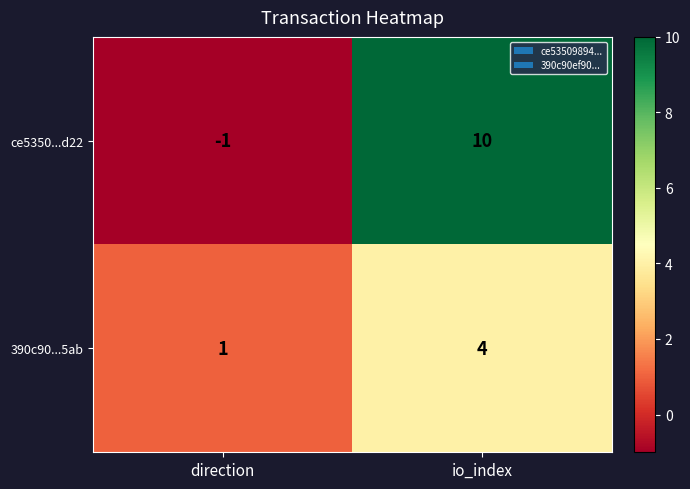

What is the sum of all ce5350...d22 values?

9